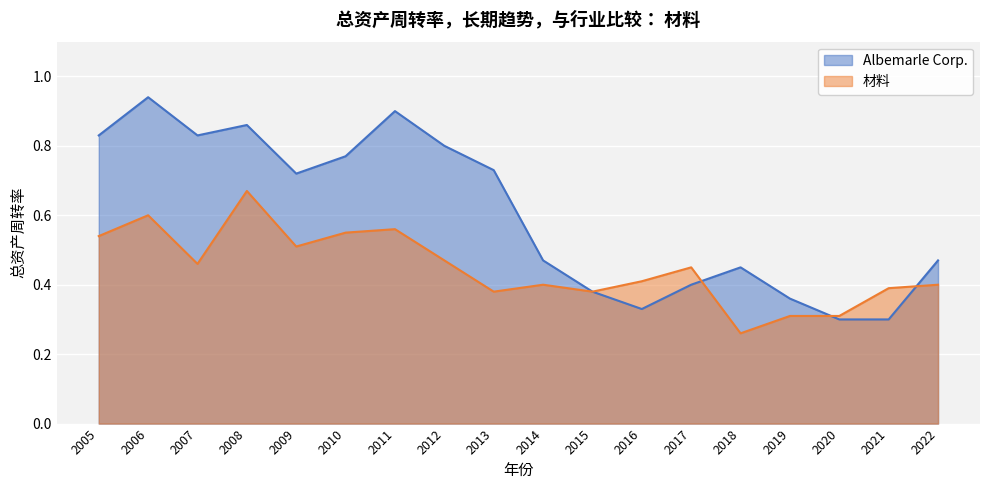

What is the total value across all series at 2014?

0.9